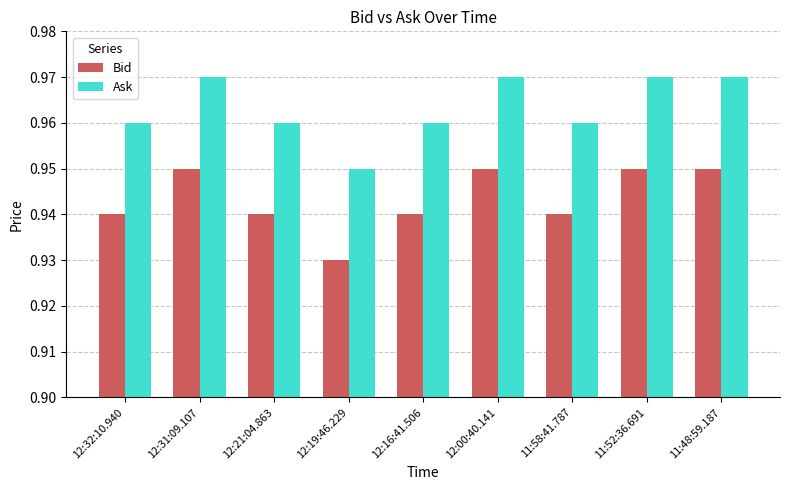

True or false: Ask has a value of 1.5 at 12:00:40.141.

False